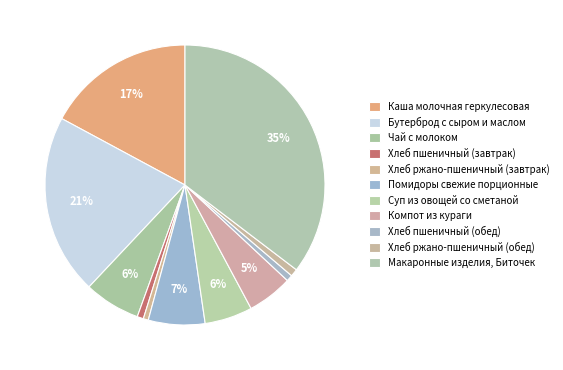

True or false: Хлеб ржано-пшеничный (завтрак) accounts for 1% of the total.

True